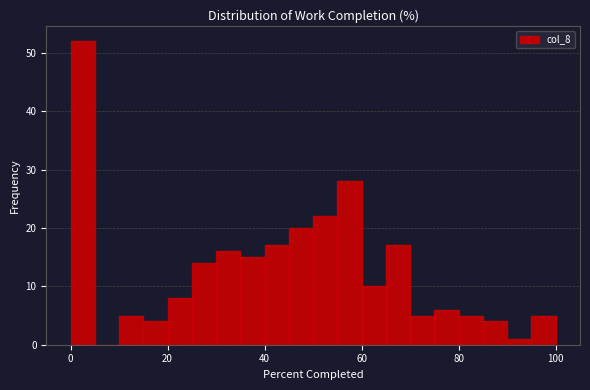

Around what value on the x-axis is the tallest bar? Give the approximate position of its centre, as read against the axis.

2